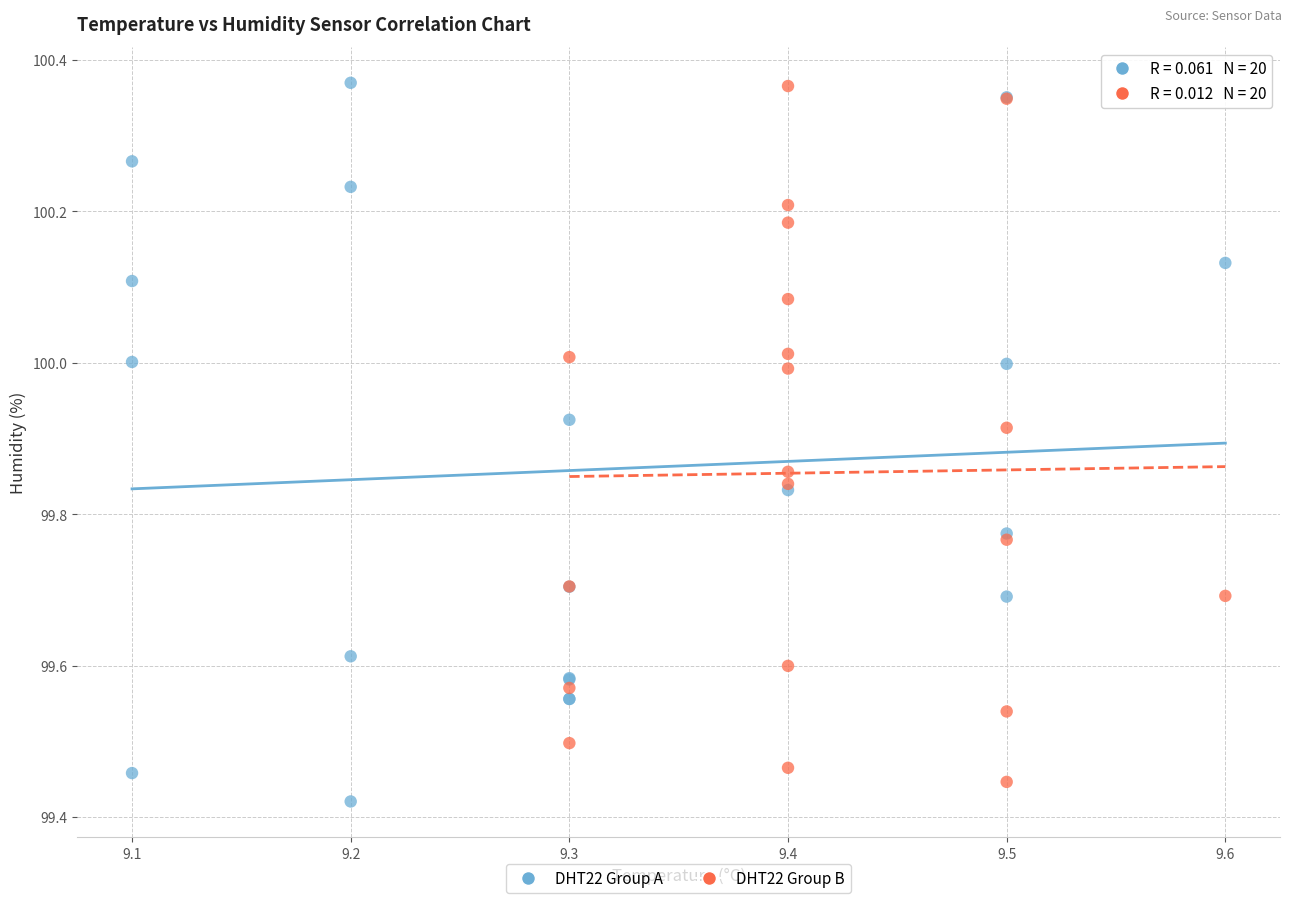

What are all the series names shown in the legend?

DHT22 Group A, DHT22 Group B